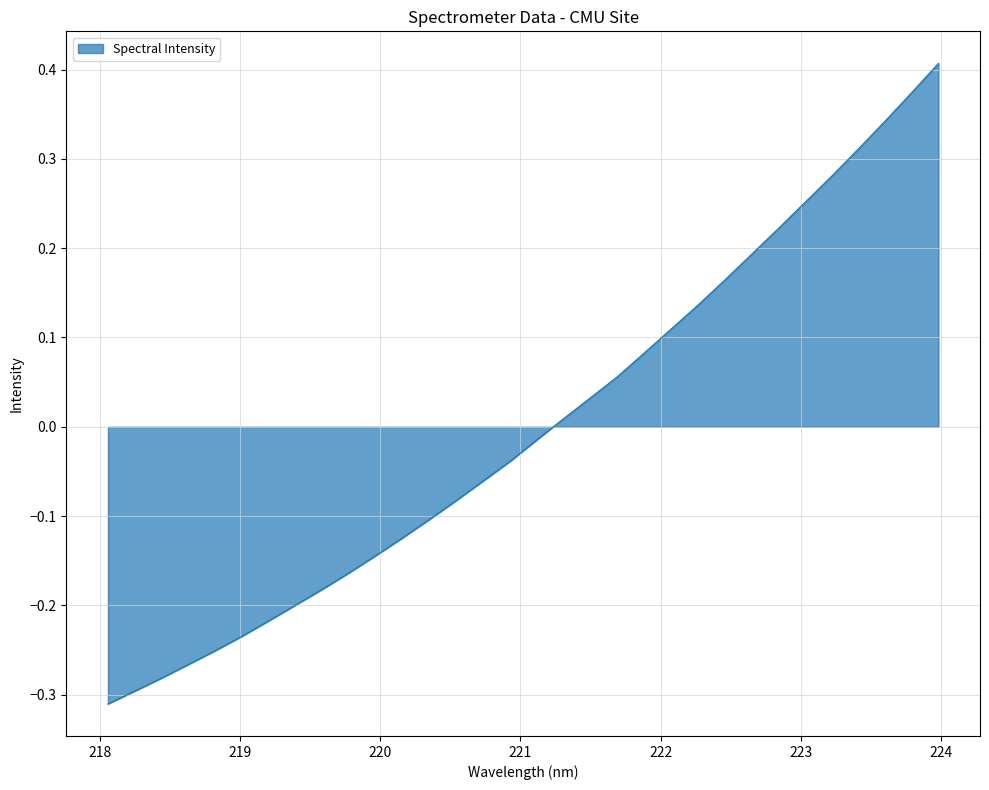

What is the difference between the maximum and minimum values?

0.7